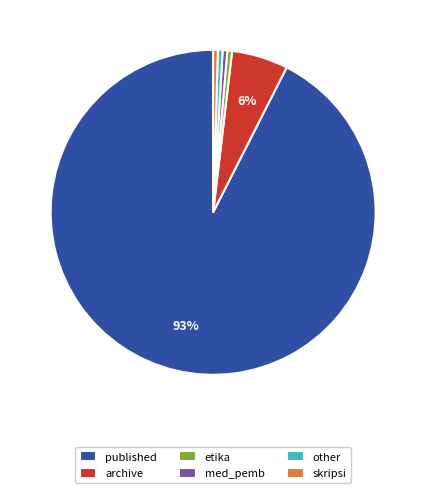

True or false: other accounts for 8% of the total.

False